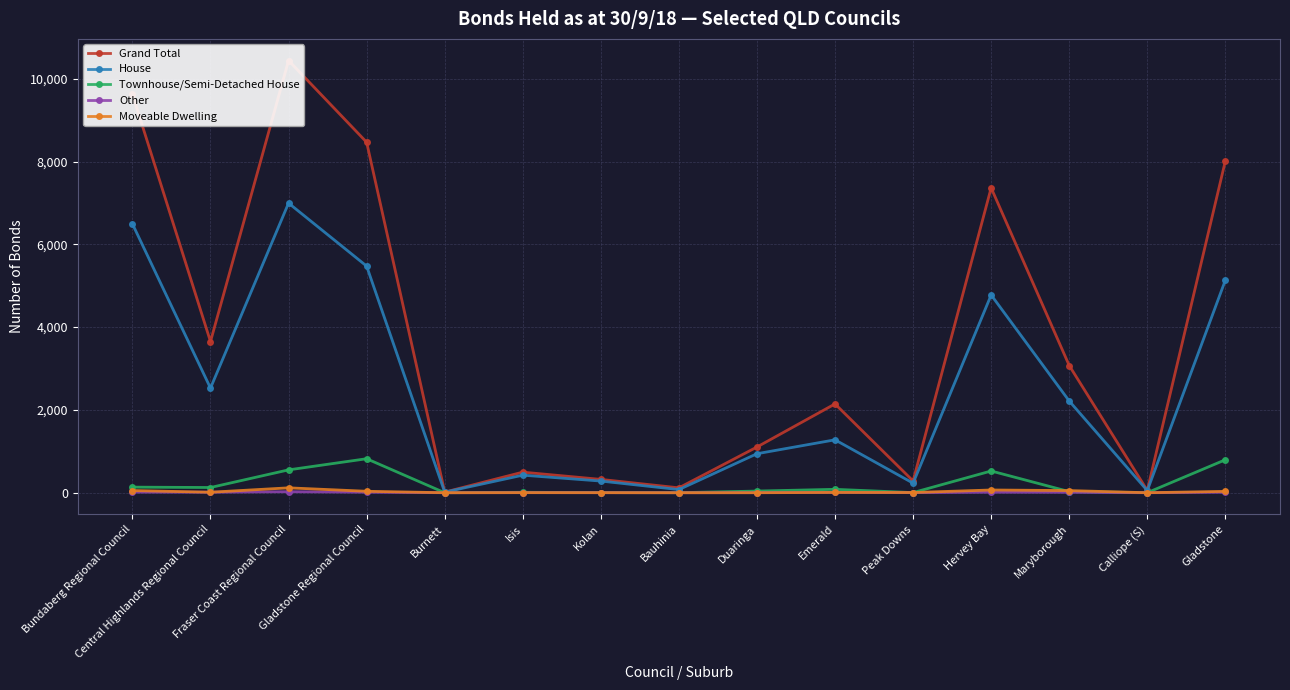

Which series has the largest range (max minus min)?

Grand Total